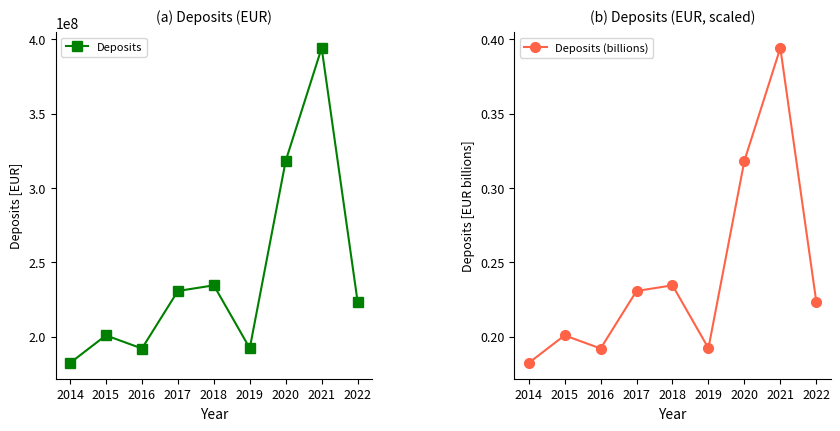

Which series changed the most between 2015 and 2019?

Deposits